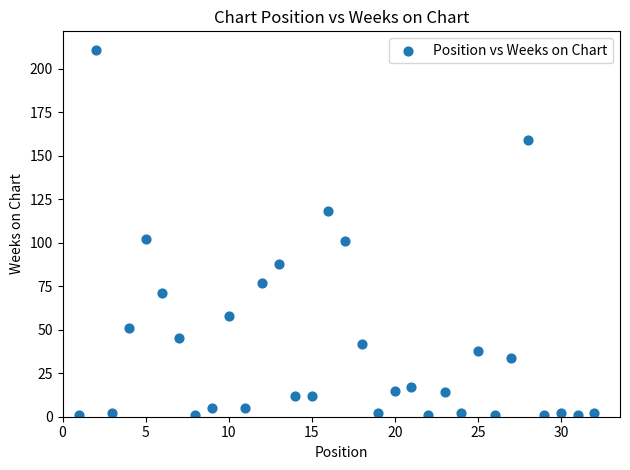

What is the range of Y values (max minus min)?

210